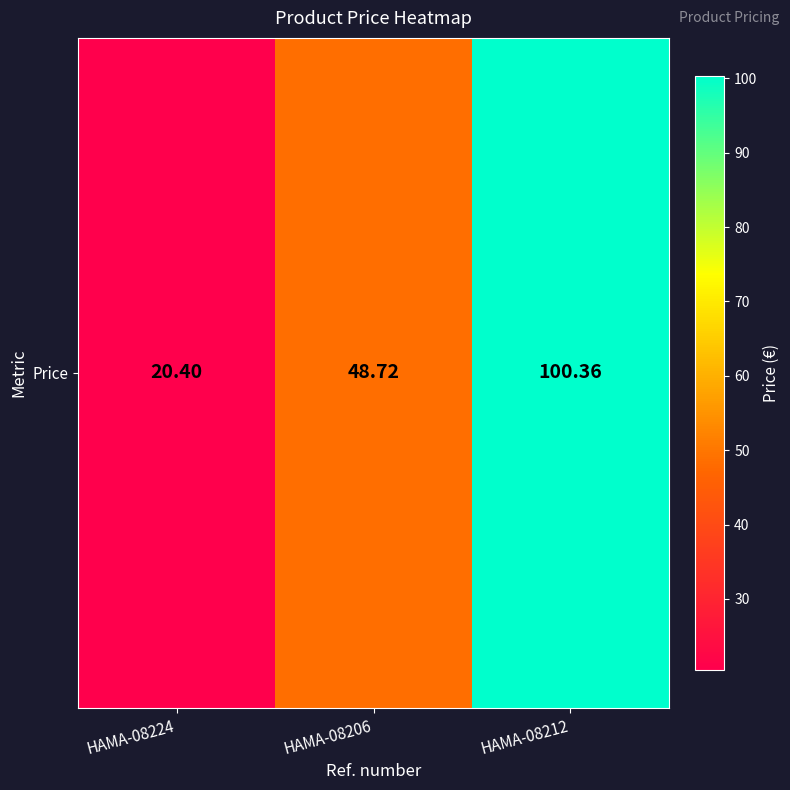

Rank the categories by value from highest to lowest.

HAMA-08212, HAMA-08206, HAMA-08224